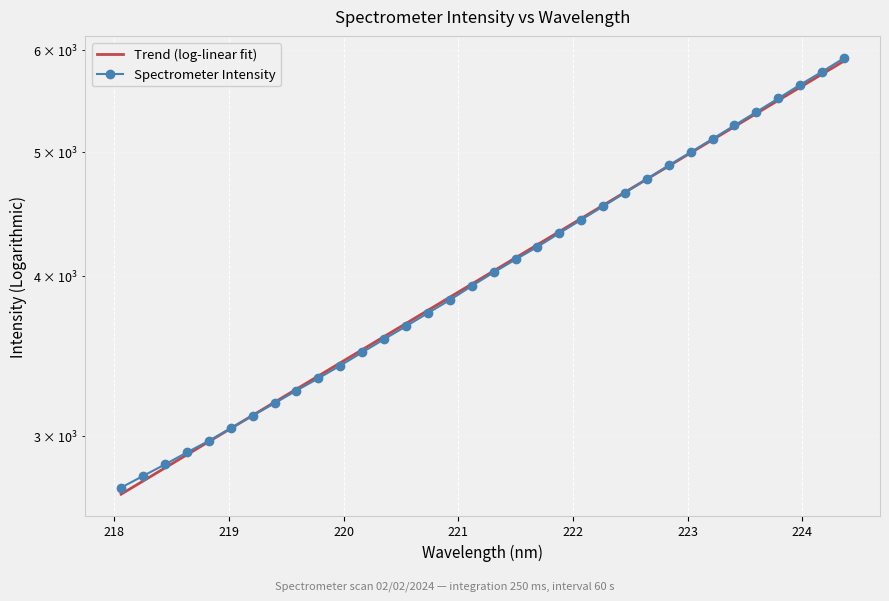

What is the change in value from 221.8812 to 223.9802?

+1319.6